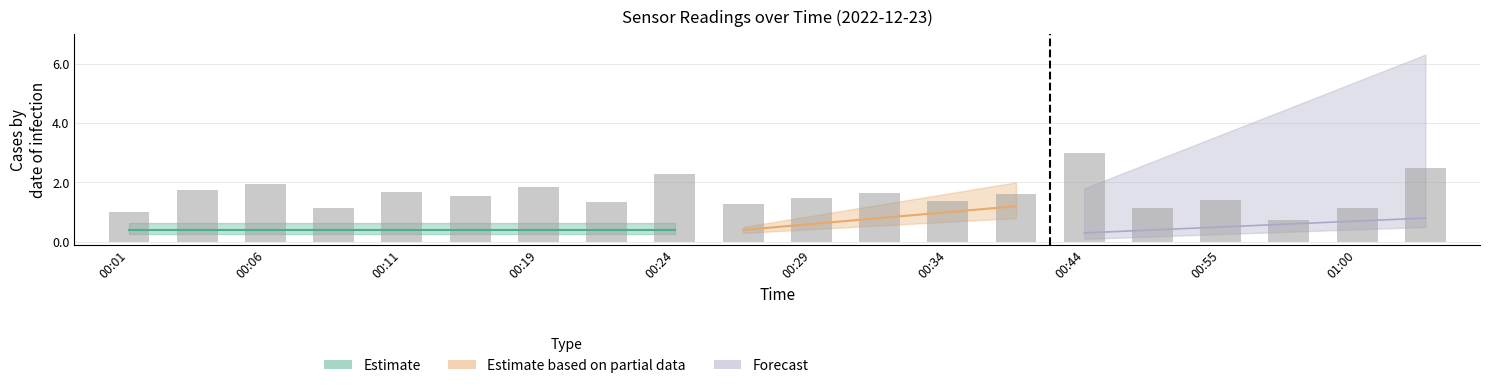

How many data points are less than 1?

1